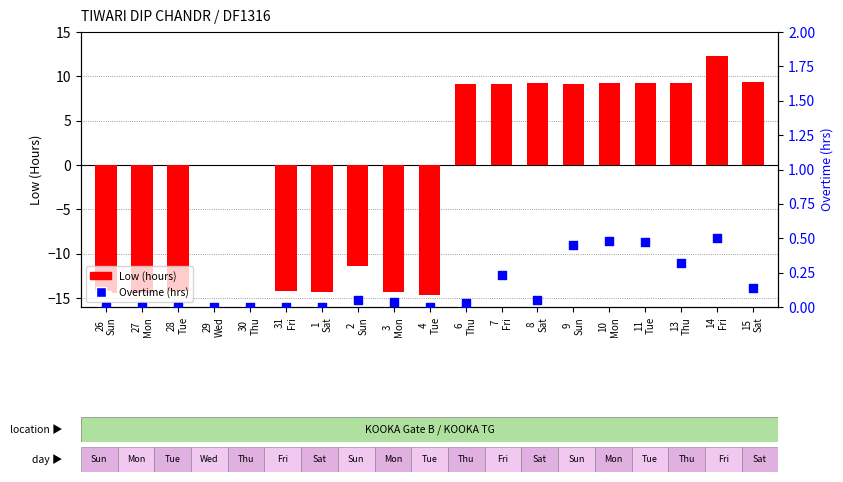

Which series has the largest Y range (max minus min)?

Low (hours)